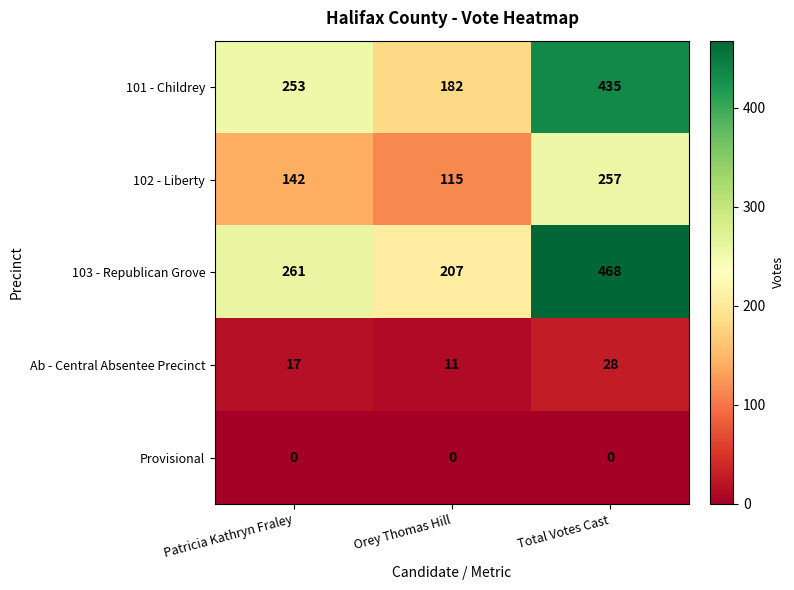

Reading left to right, what are all the values shown in this chart?

101 - Childrey: Patricia Kathryn Fraley=253	Orey Thomas Hill=182	Total Votes Cast=435
102 - Liberty: Patricia Kathryn Fraley=142	Orey Thomas Hill=115	Total Votes Cast=257
103 - Republican Grove: Patricia Kathryn Fraley=261	Orey Thomas Hill=207	Total Votes Cast=468
Ab - Central Absentee Precinct: Patricia Kathryn Fraley=17	Orey Thomas Hill=11	Total Votes Cast=28
Provisional: Patricia Kathryn Fraley=0	Orey Thomas Hill=0	Total Votes Cast=0